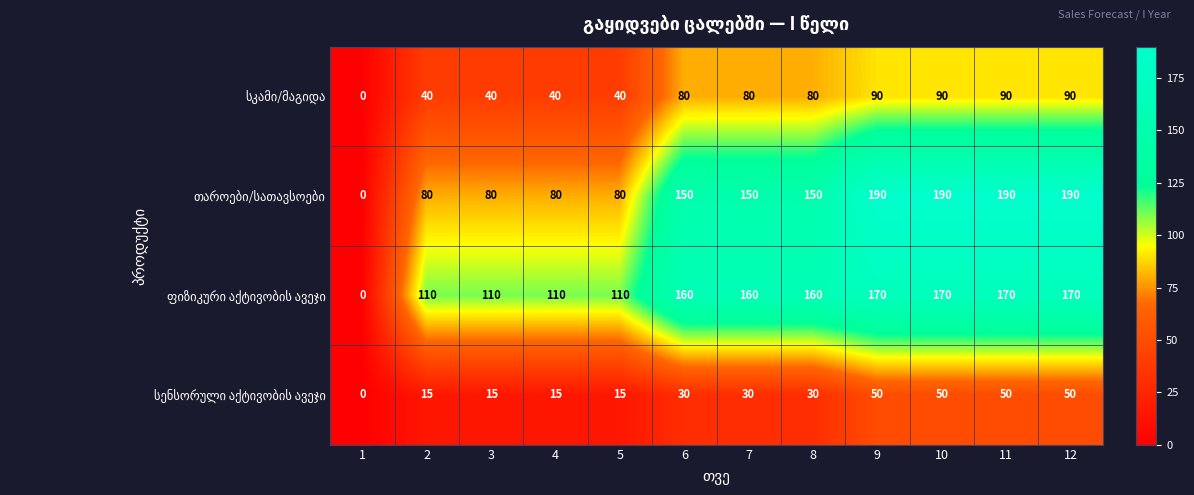

What is the greatest value displayed?

190